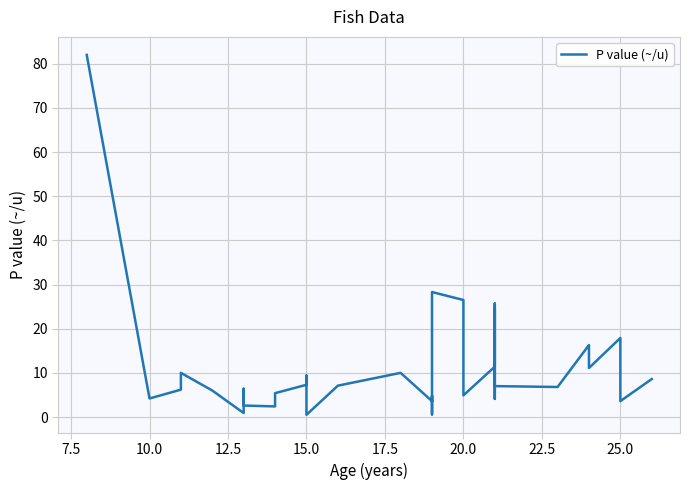

What is the greatest value displayed?

82.0